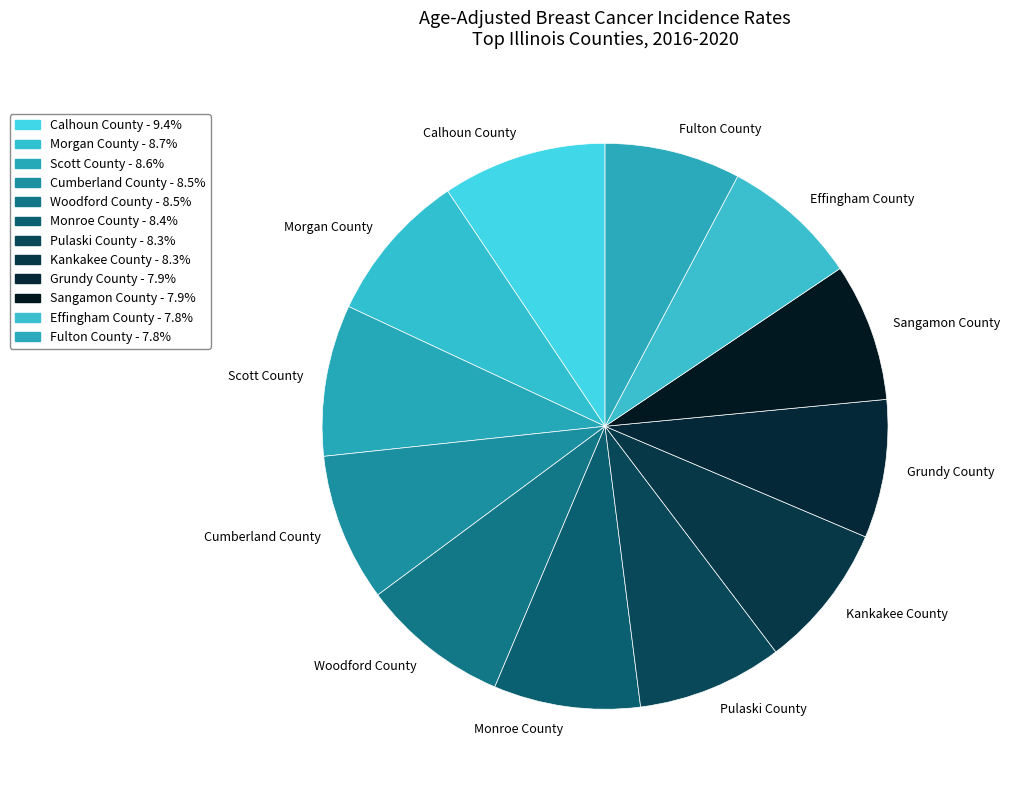

Count the number of slices in the pie.

12